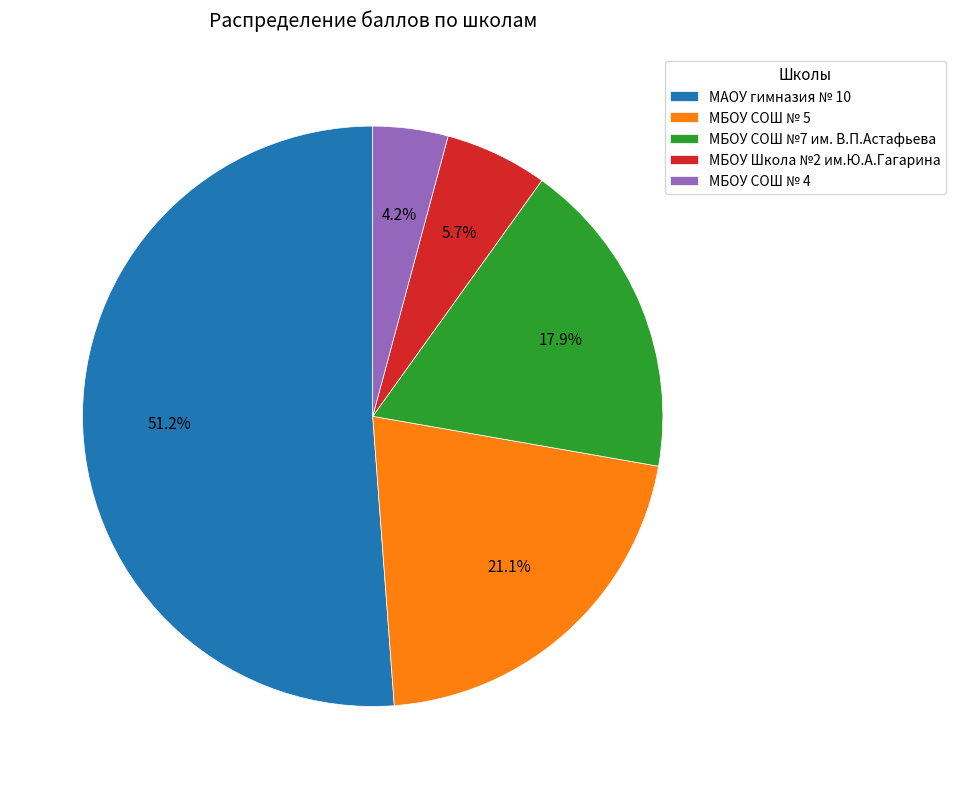

Rank the categories by value from lowest to highest.

МБОУ СОШ № 4, МБОУ Школа №2 им.Ю.А.Гагарина, МБОУ СОШ №7 им. В.П.Астафьева, МБОУ СОШ № 5, МАОУ гимназия № 10